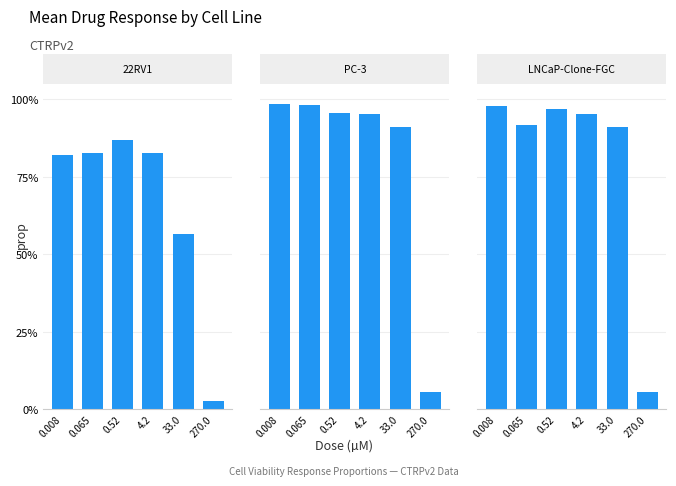

What is the sum of the 22RV1 values at 0.065 and 270.0?

0.9